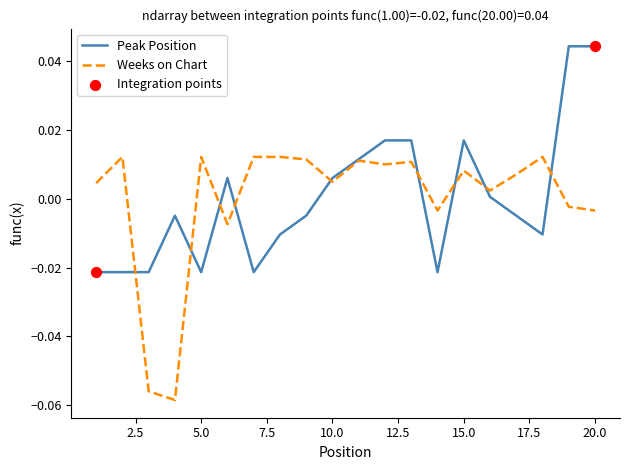

List the series in order of their peak value, lowest first.

Weeks on Chart, Peak Position